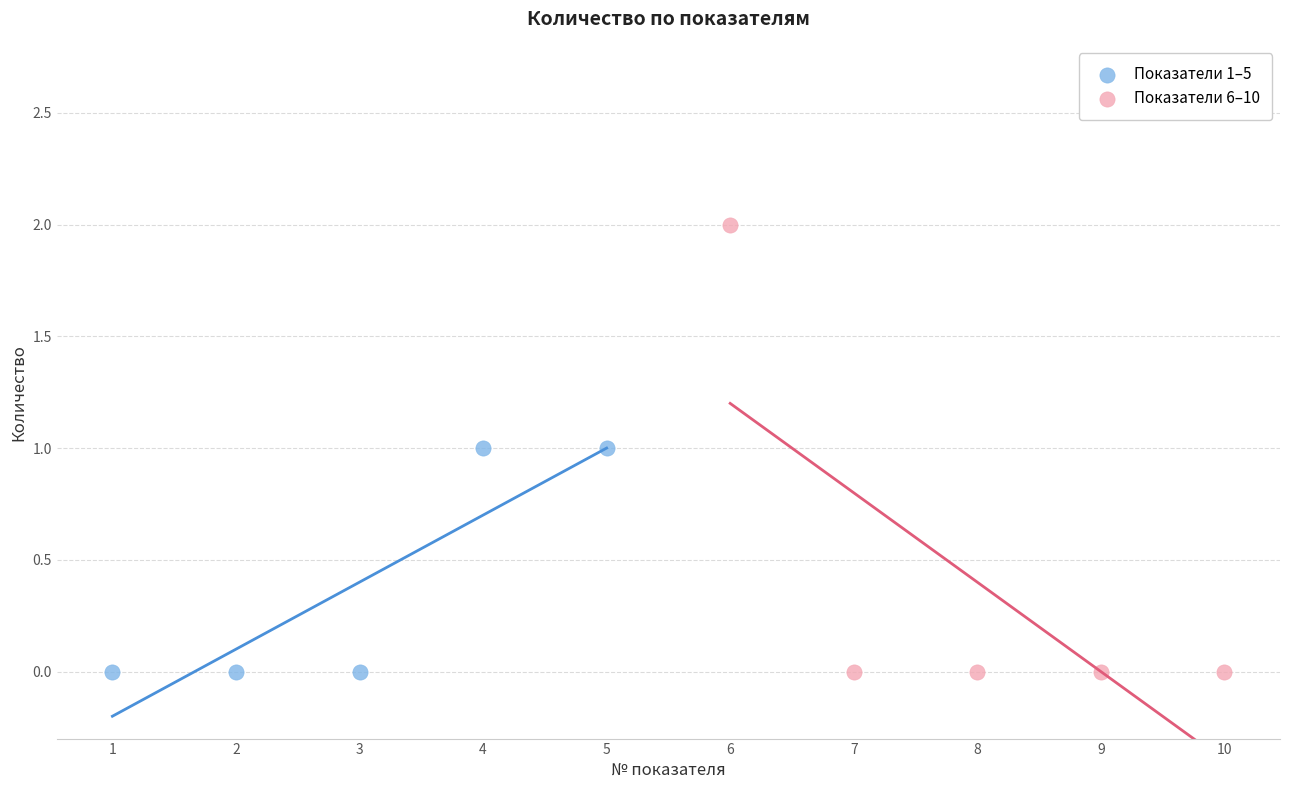

Which series contains the highest Y value?

Показатели 6–10